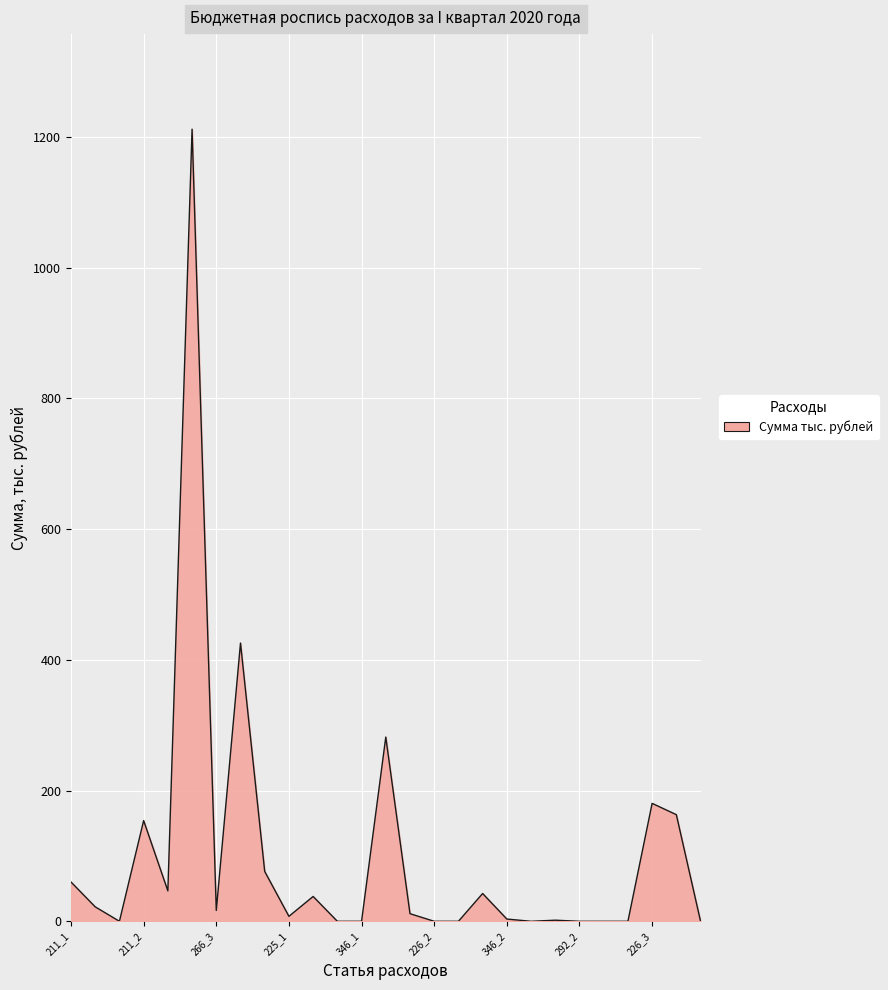

What is the difference between the maximum and minimum values?

1211.9